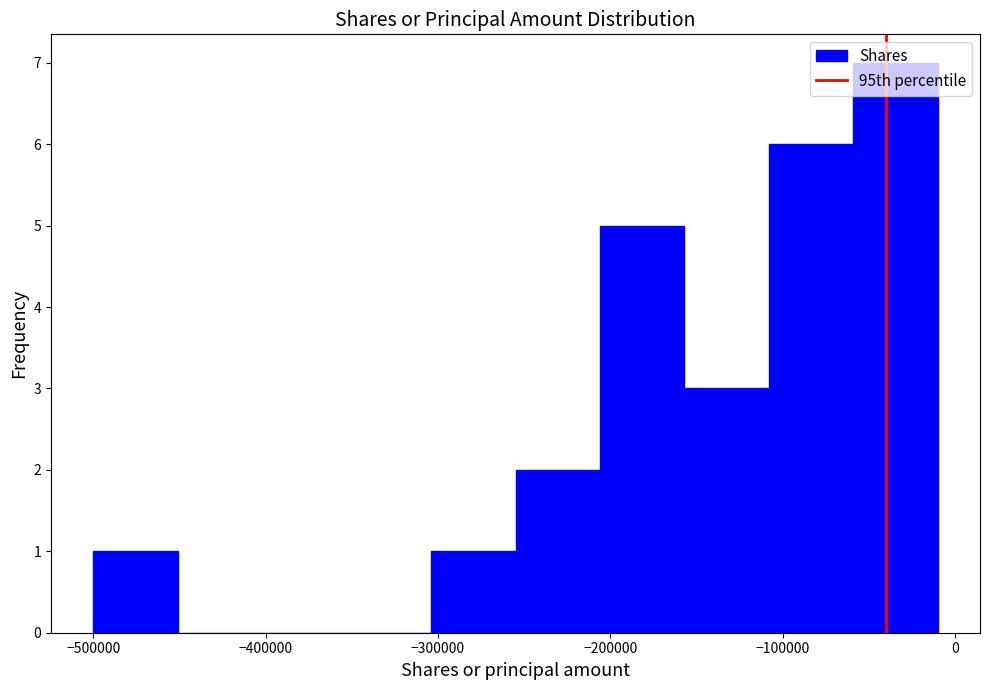

Reading left to right, list every bar in this chart as the range it spans on the x-axis followed by its height. Neither the bar edges nor the heights are printed on the chart, so give them approximately, as read against the axes.

-500000 to -451000: 1
-451000 to -402000: 0
-402000 to -353000: 0
-353000 to -304000: 0
-304000 to -255000: 1
-255000 to -206000: 2
-206000 to -157000: 5
-157000 to -108000: 3
-108000 to -59000: 6
-59000 to -10000: 7